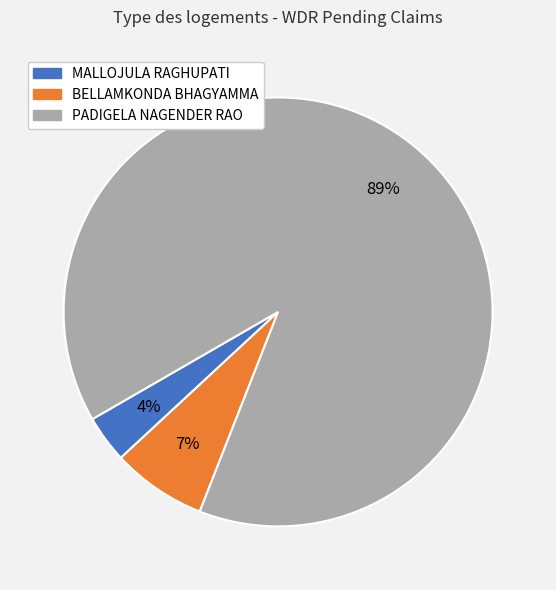

How many slices are in this pie chart?

3